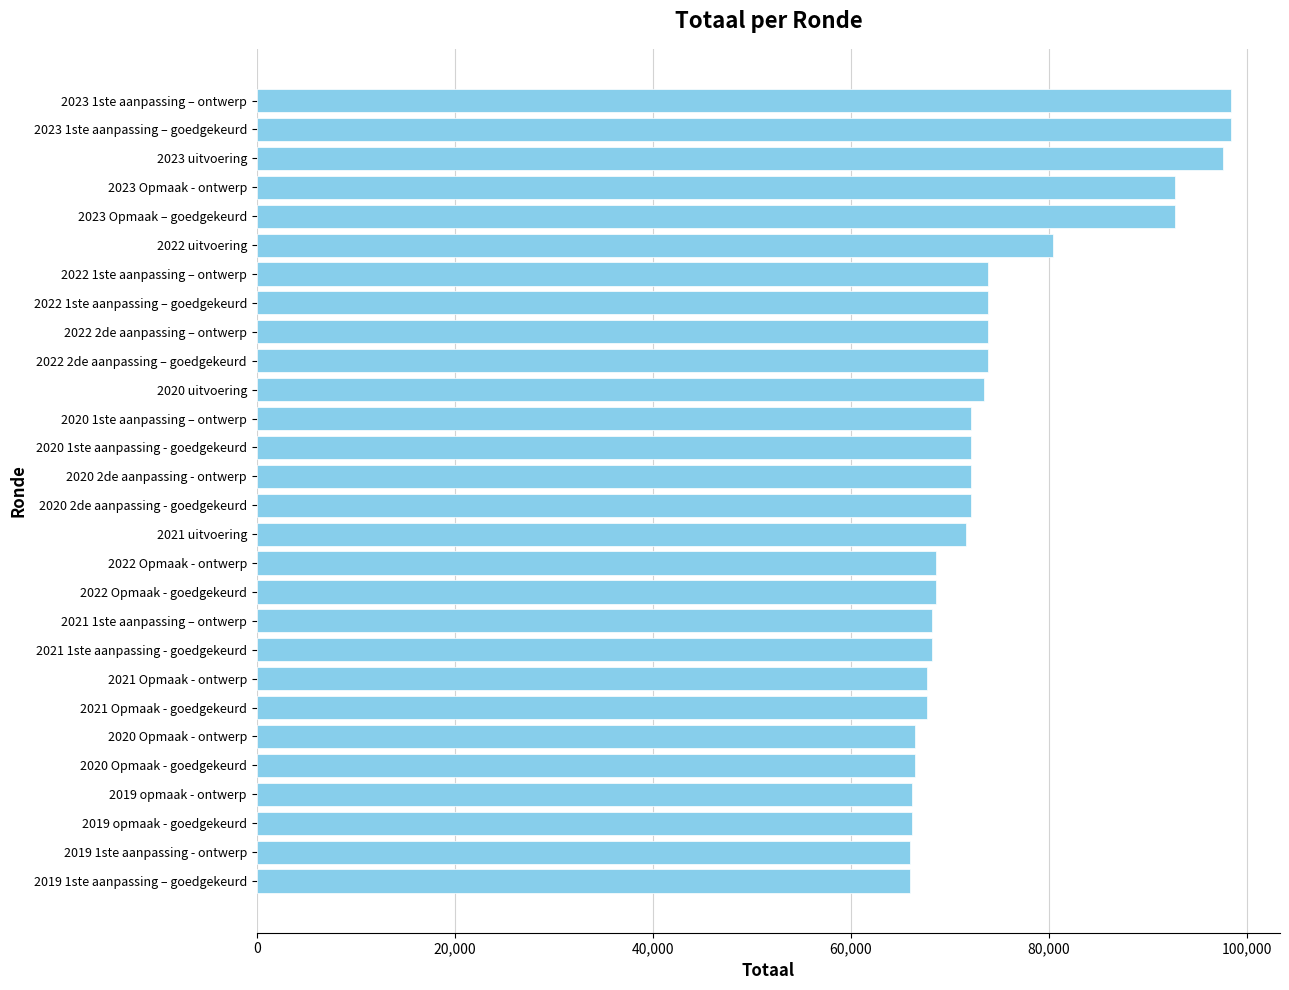

How many bars are there in total?

28